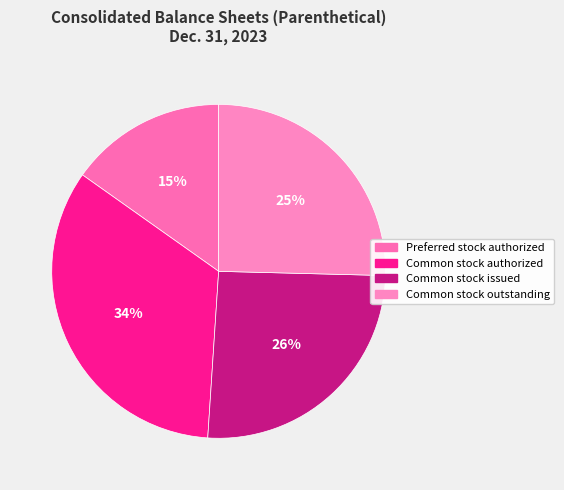

Does any single category account for the majority?

No